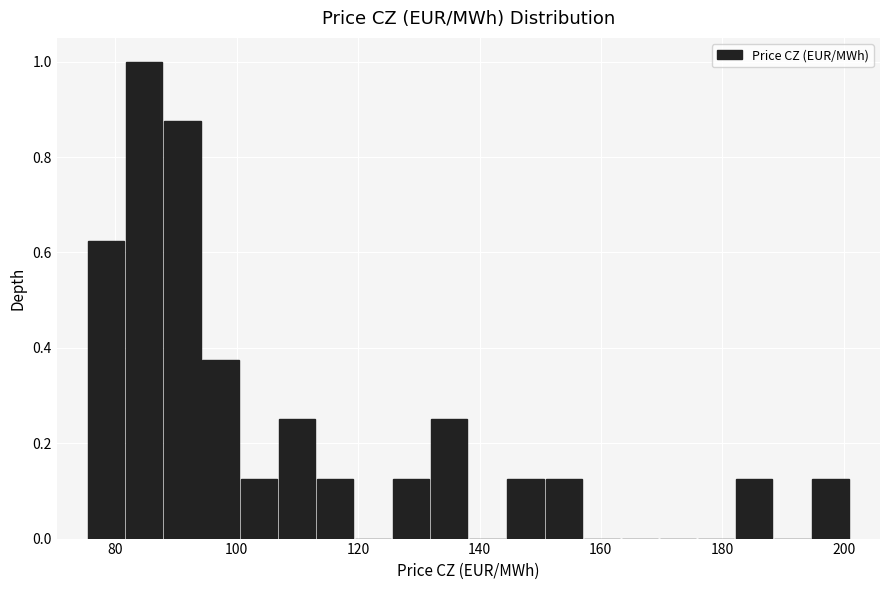

Around what value on the x-axis is the tallest bar? Give the approximate position of its centre, as read against the axis.

84